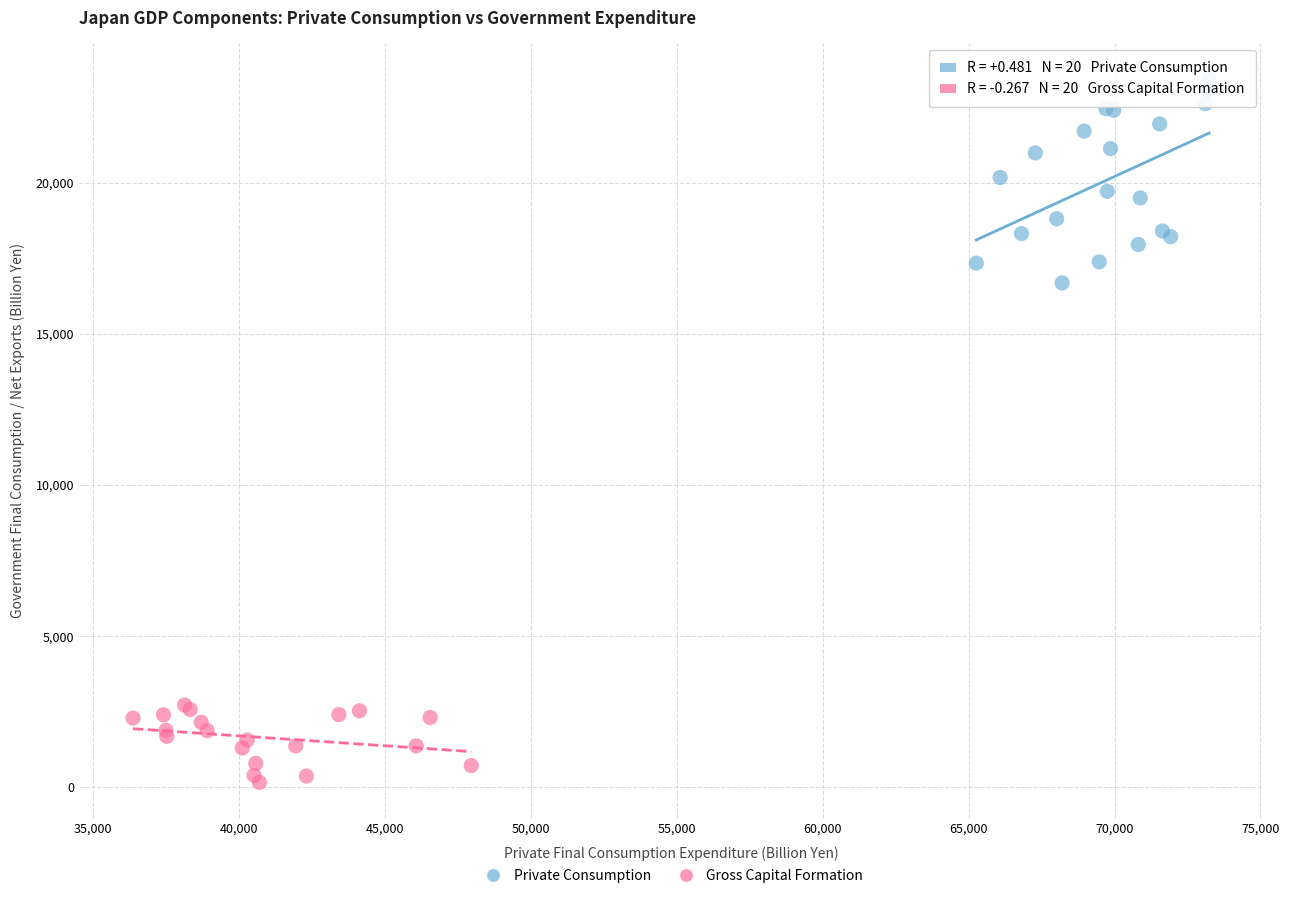

Which series contains the lowest Y value?

Gross Capital Formation